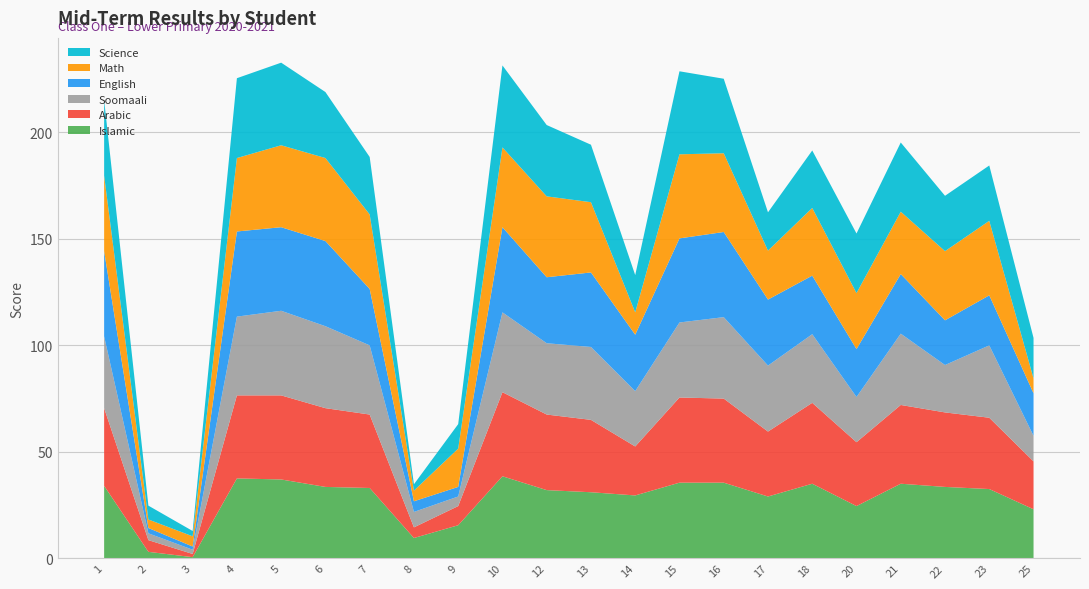

Reading left to right, list all the values displayed in this chart.

Islamic: 34.0	3.0	0.5	37.5	37.0	33.5	33.0	9.5	15.5	38.5	32.0	31.0	29.5	35.5	35.5	29.0	35.0	24.5	35.0	33.5	32.5	23.0
Arabic: 36.5	5.5	1.5	39.0	39.5	37.0	34.5	5.0	9.0	39.5	35.5	34.0	23.0	40.0	39.5	30.5	38.0	30.0	37.0	35.0	33.5	22.5
Soomaali: 33.8	3.2	2.0	37.0	39.8	38.5	32.5	7.2	4.5	37.5	33.5	34.2	26.0	35.2	38.2	31.0	32.2	21.2	33.5	22.3	34.0	12.0
English: 40.0	2.5	1.5	40.0	39.2	40.0	26.5	5.0	4.5	40.0	31.0	35.0	26.5	39.5	40.0	31.0	27.5	22.5	28.0	21.0	23.5	20.0
Math: 35.5	4.0	4.8	34.5	38.5	39.0	35.0	5.0	18.0	37.5	38.0	33.0	10.5	39.5	37.0	23.0	31.8	26.3	29.3	32.5	35.0	7.0
Science: 35.5	6.5	2.5	37.5	38.8	31.0	27.0	3.0	11.5	38.5	33.5	27.0	17.5	39.0	35.0	18.0	27.0	28.0	32.5	26.0	26.0	19.0